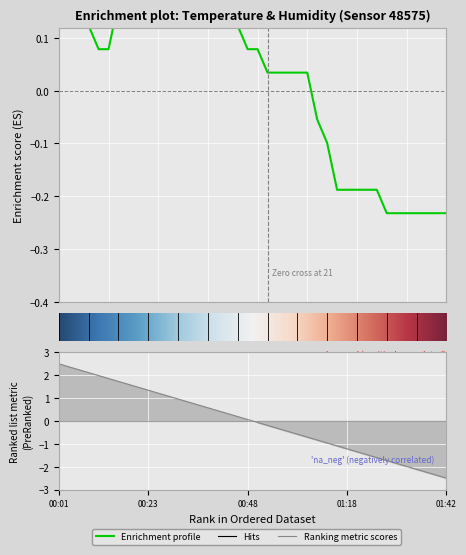

Does the chart display data point markers on the line(s)?

No